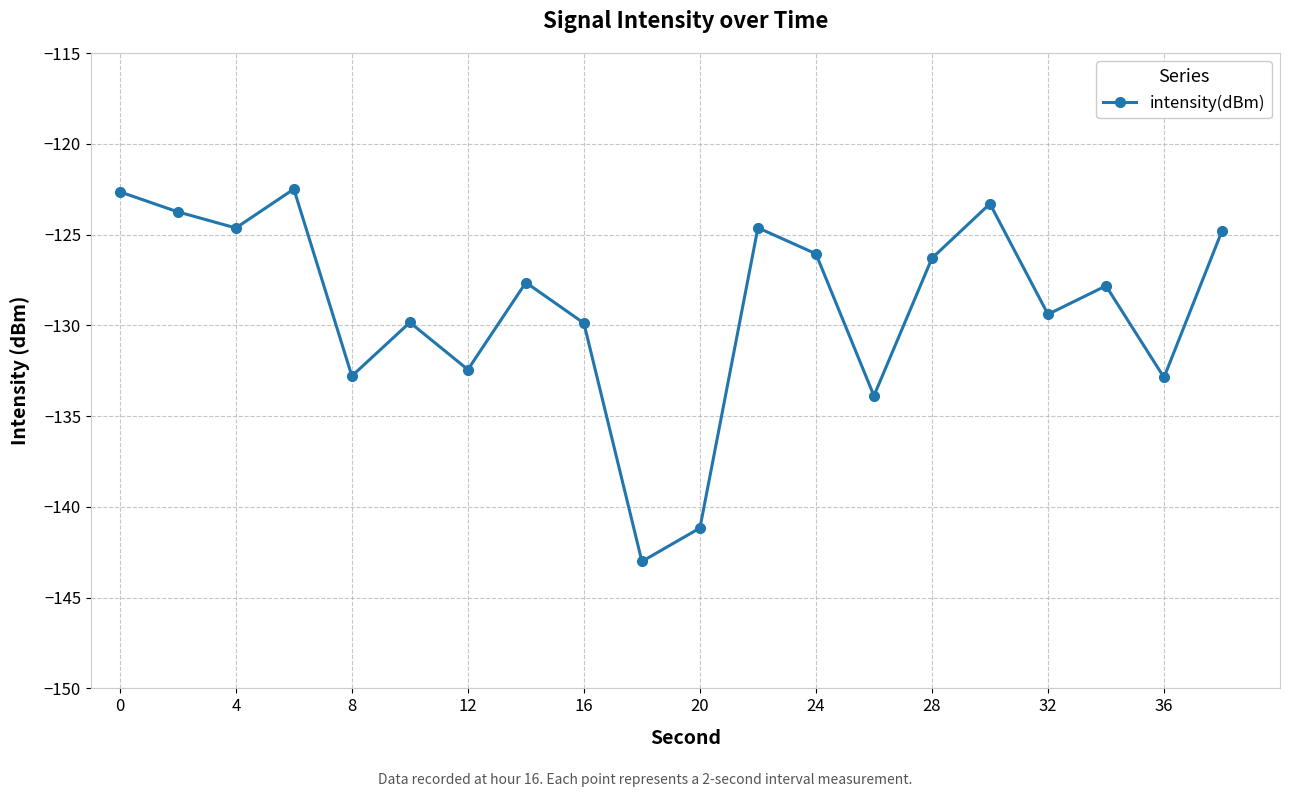

What is the difference between the maximum and second lowest values?

18.7